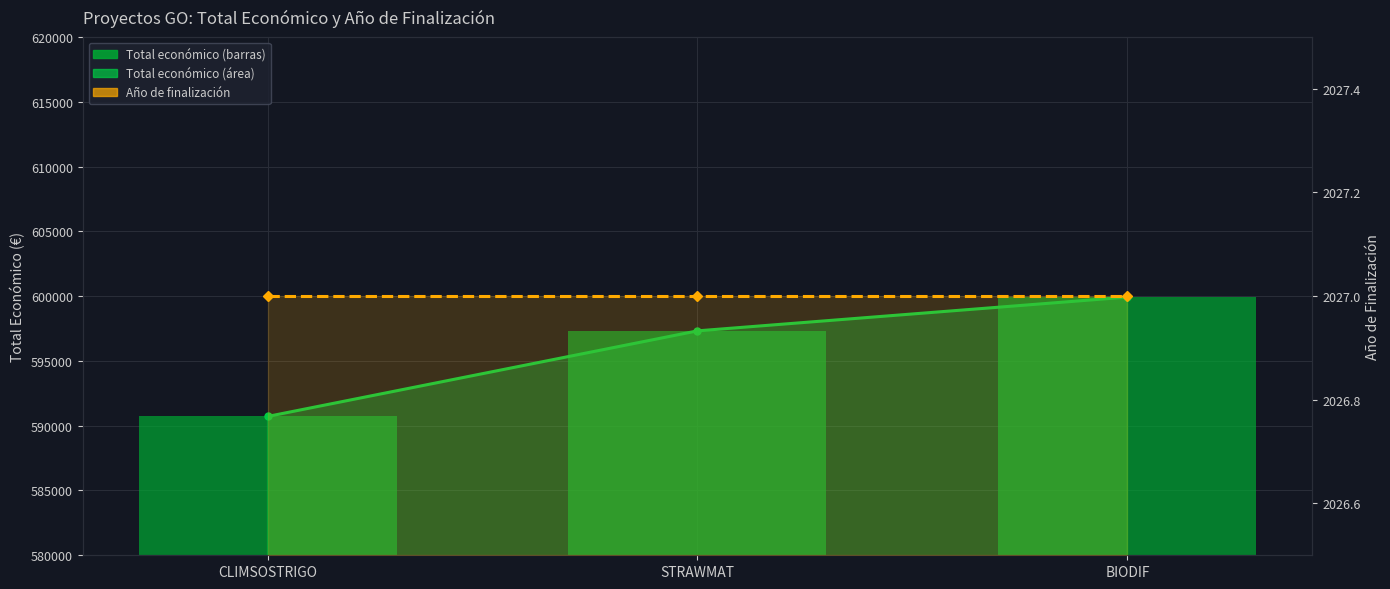

What is the difference between the maximum and minimum values in the Total económico series?

9215